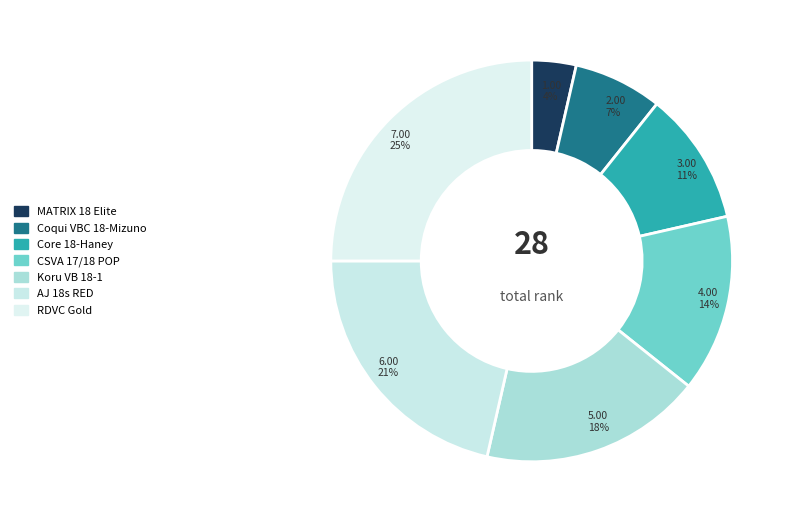

To the nearest percent, what is the difference between the MATRIX 18 Elite and AJ 18s RED slice percentages?

18%